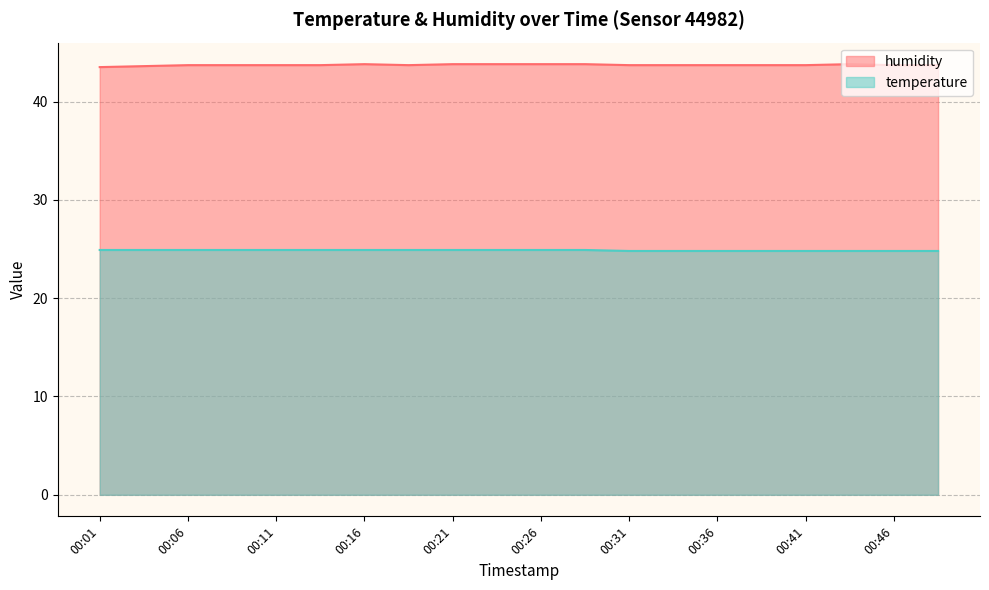

Which series changed the most between 00:04 and 00:36?

humidity